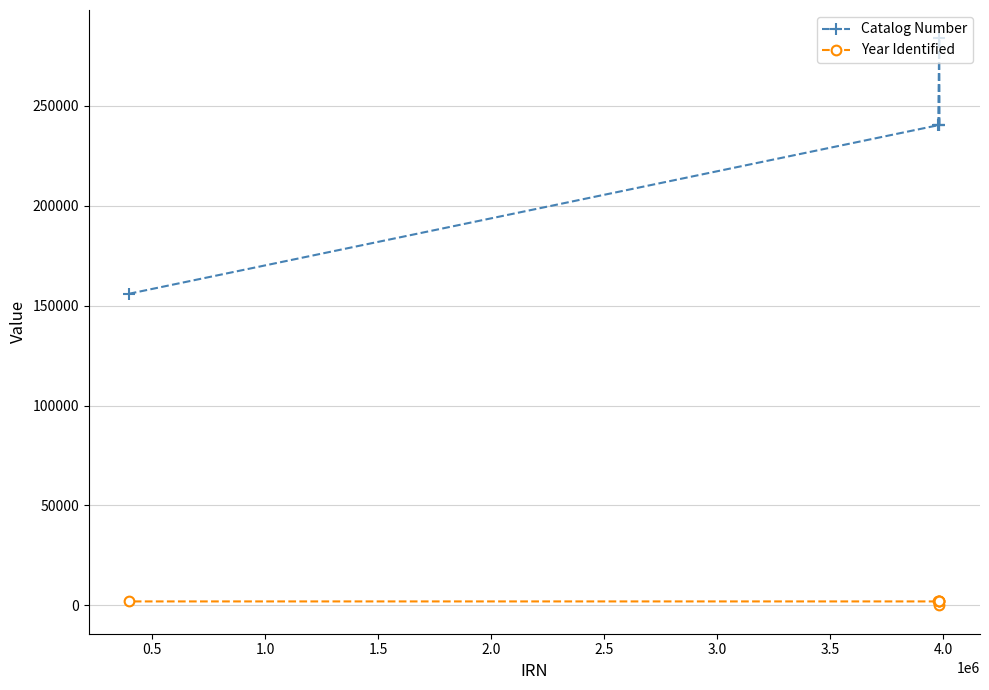

Which series has the largest total across all categories?

Catalog Number